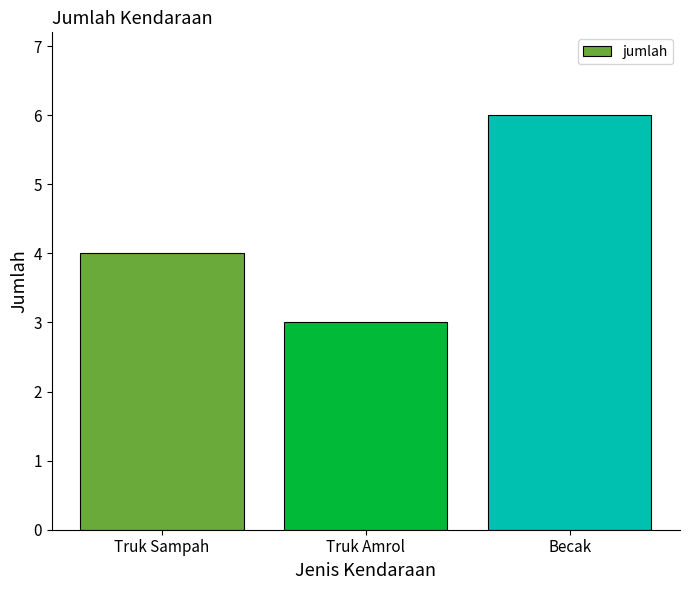

What is the ratio of the value at Truk Sampah to the value at Truk Amrol?

1.3